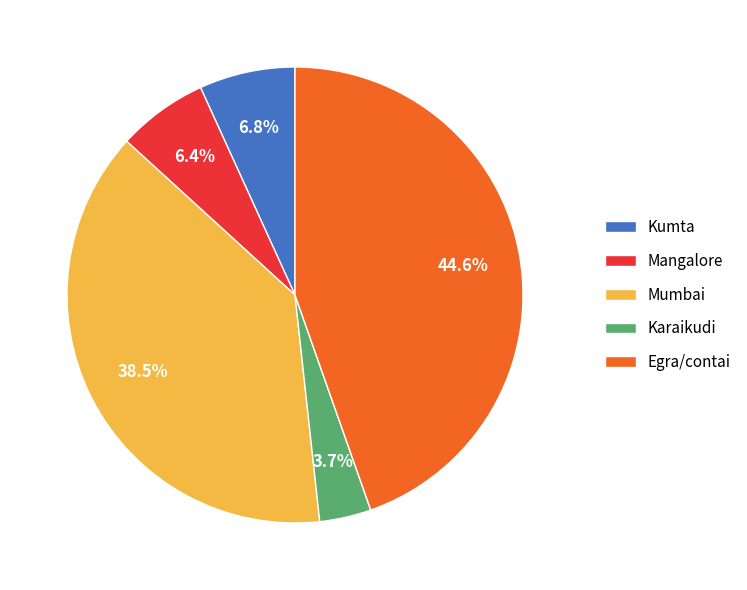

Which has a higher value, Egra/contai or Kumta?

Egra/contai